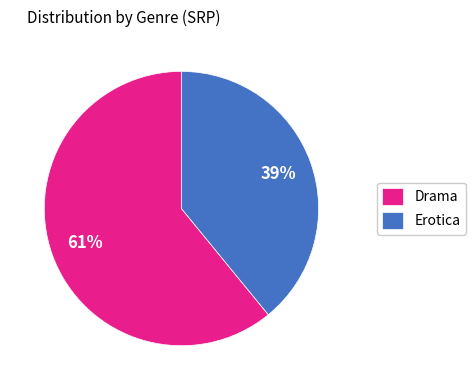

Is there any slice that represents more than half of the pie?

Yes